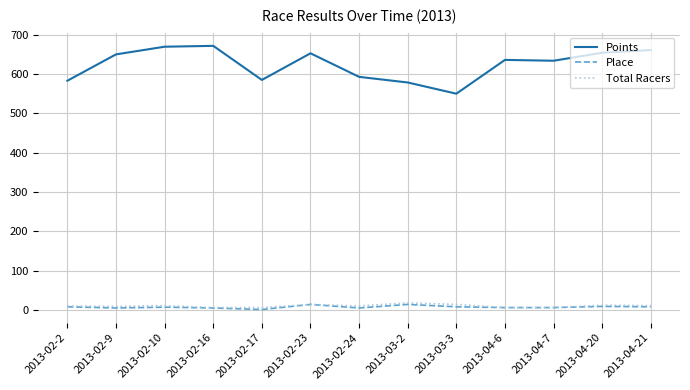

Does the chart display data point markers on the line(s)?

No